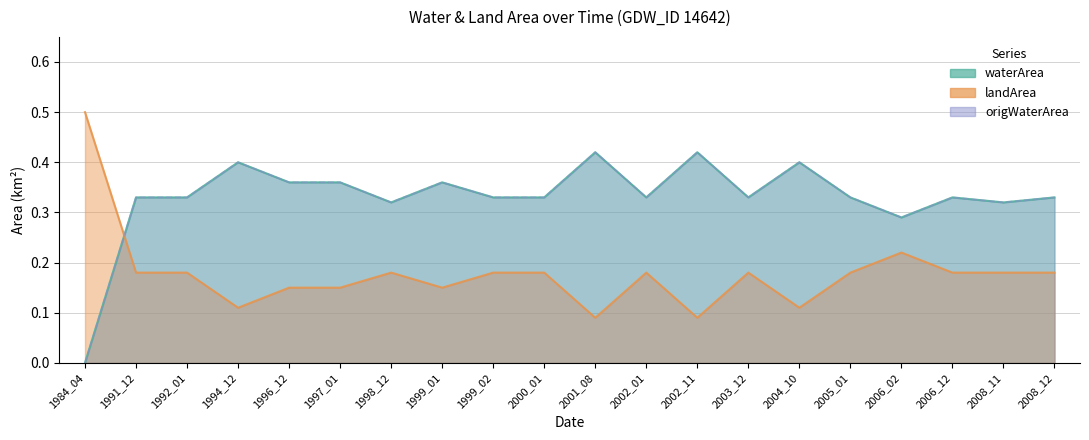

Which series has the largest range (max minus min)?

waterArea